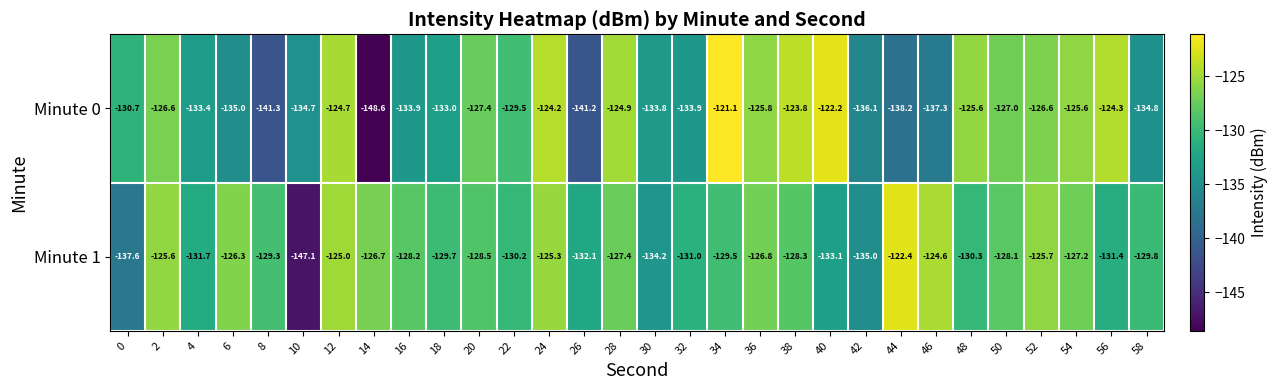

Which series has the largest range (max minus min)?

Minute 0